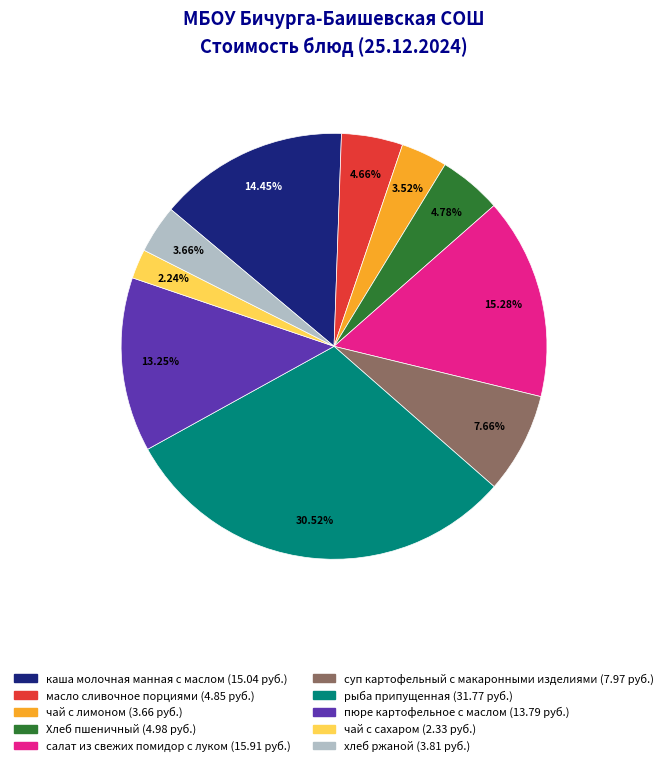

Does any single category account for the majority?

No